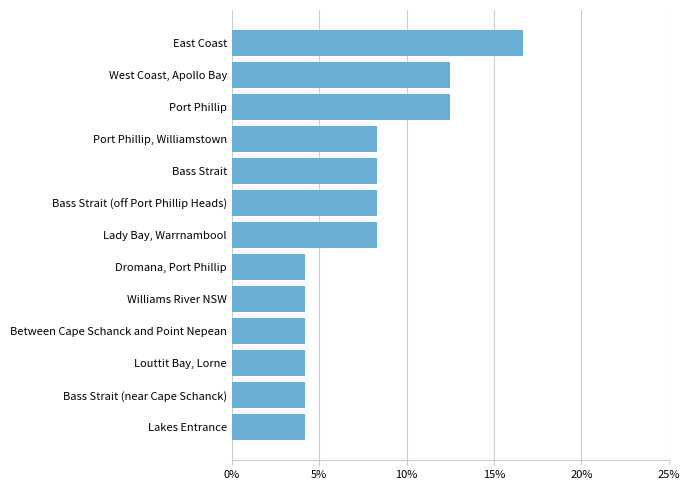

Does the chart contain any negative values?

No